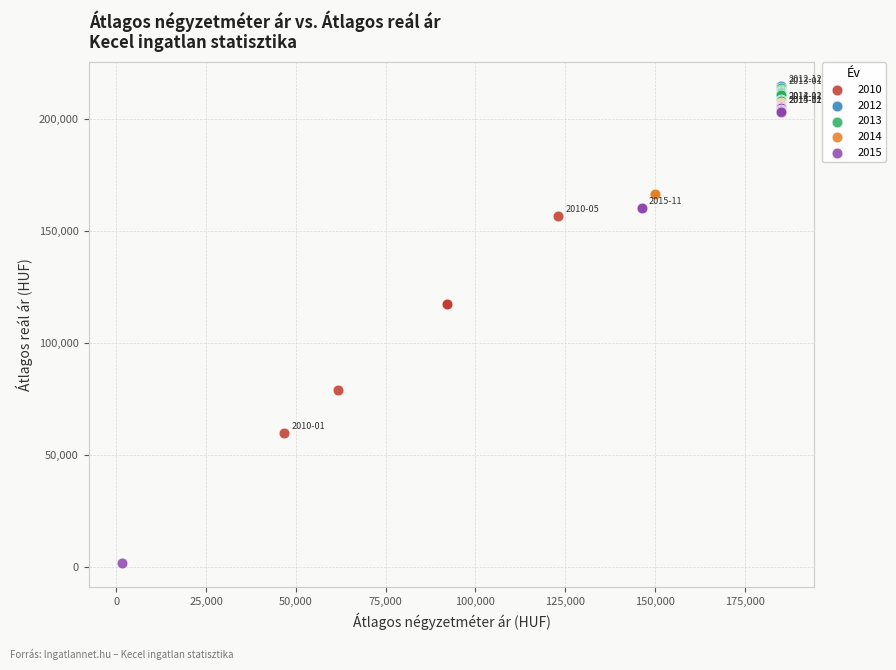

Which series contains the lowest Y value?

2015